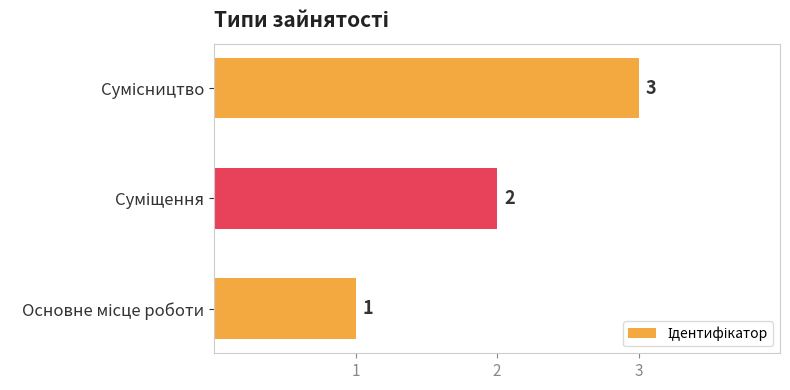

What is the sum of all values?

6